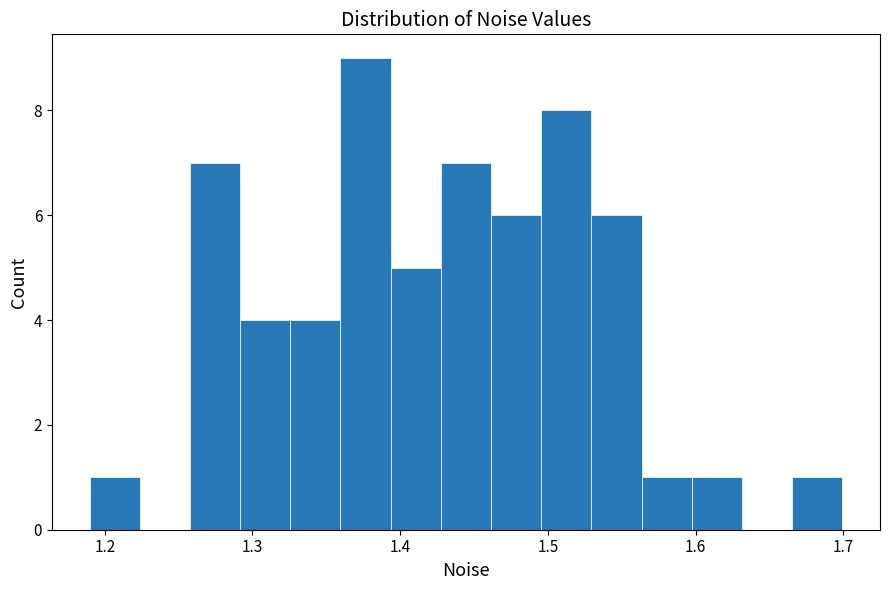

Around what value on the x-axis is the tallest bar? Give the approximate position of its centre, as read against the axis.

1.38